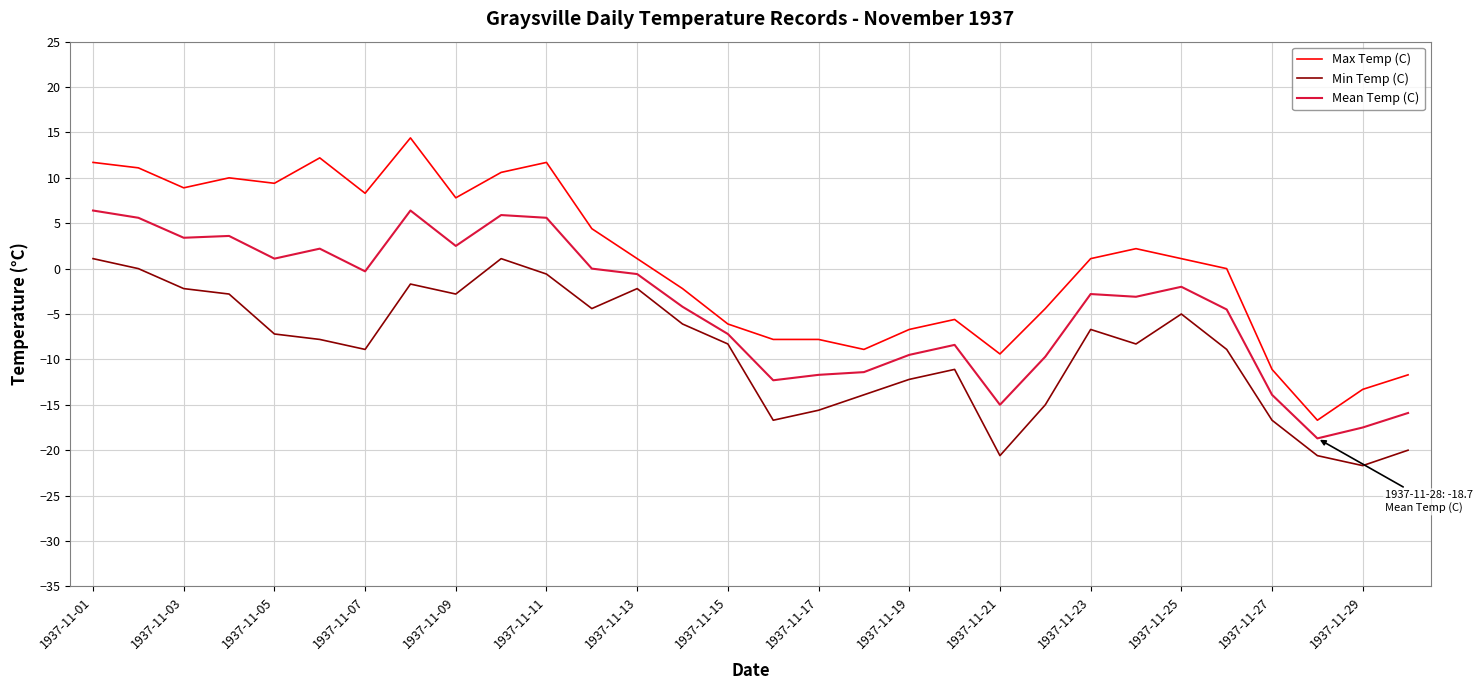

What is the minimum value for Min Temp (C)?

-21.7